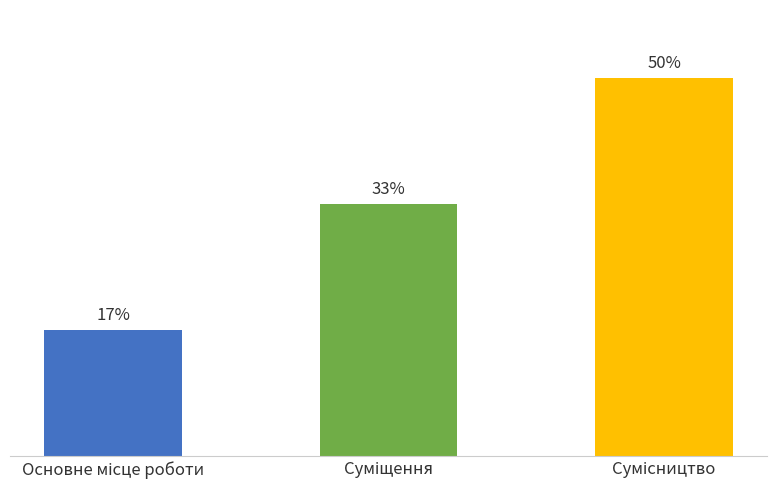

At which label does the data first exceed 33?

Суміщення